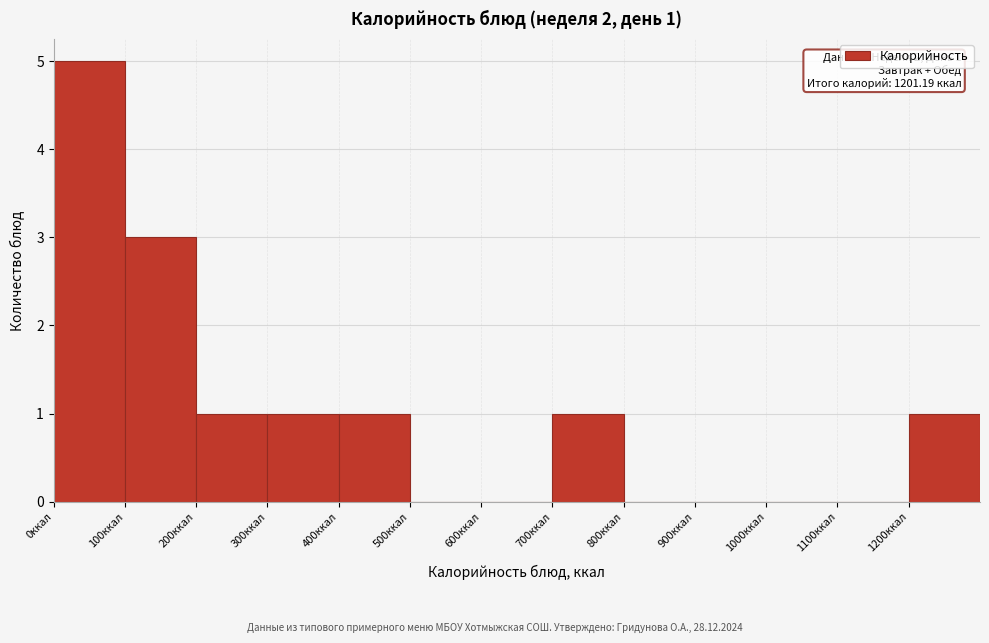

Which range on the x-axis has the tallest bar?

0 to 100